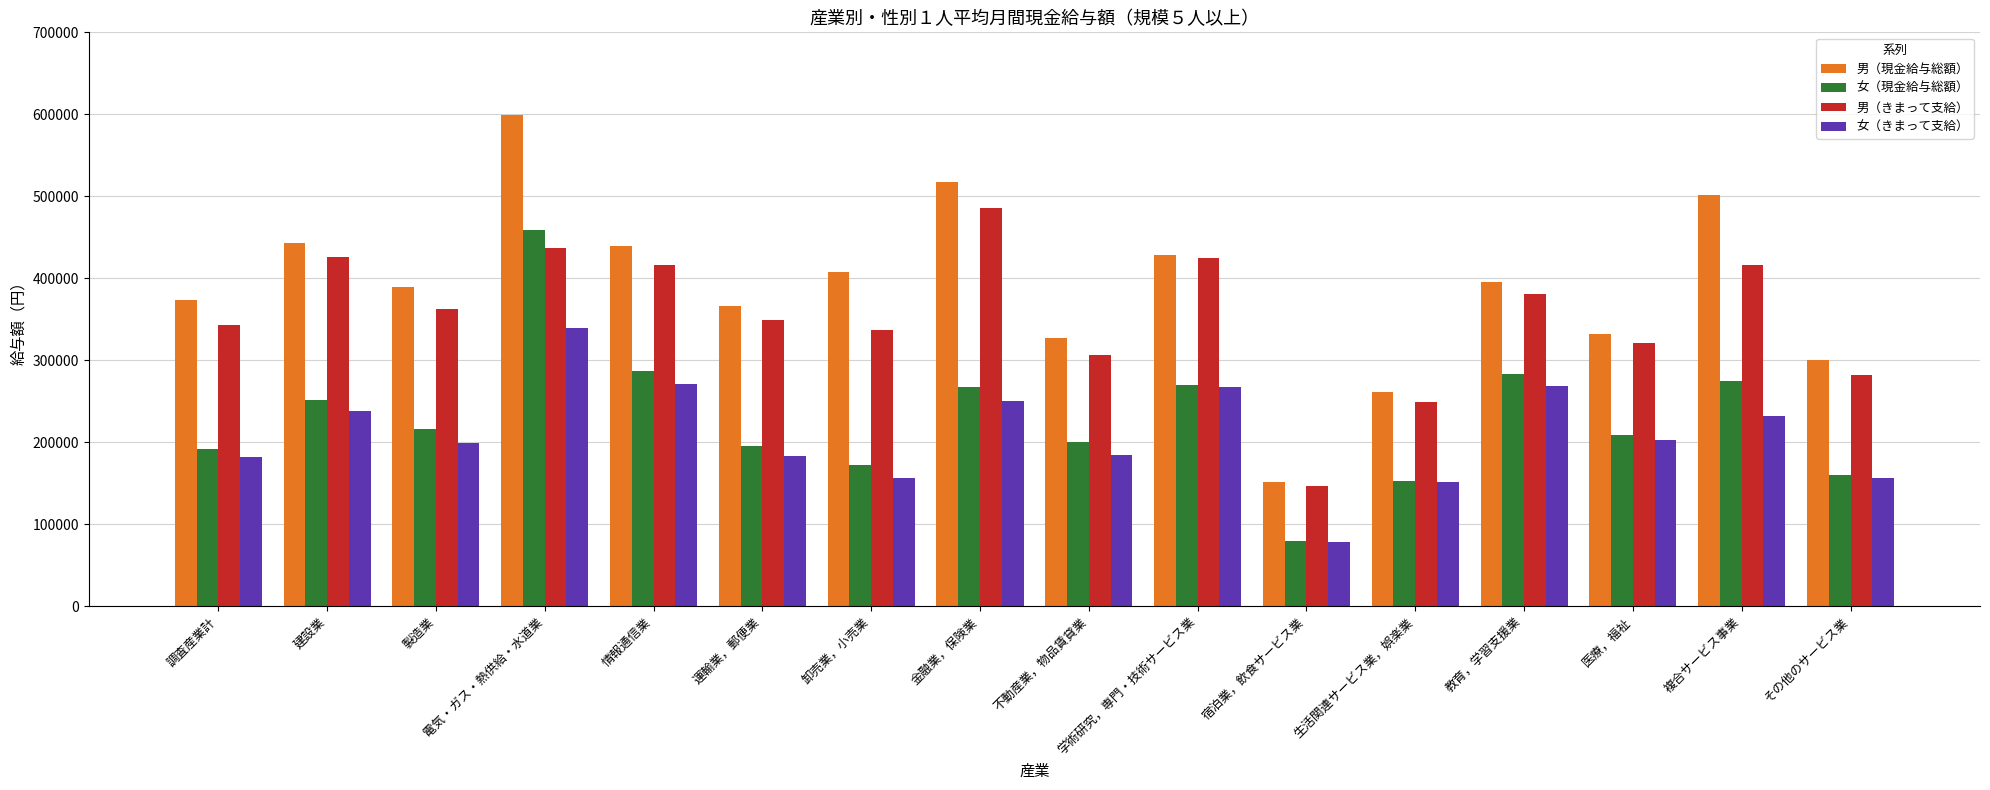

What is the difference between the 男（きまって支給） values at 複合サービス事業 and 調査産業計?

73420